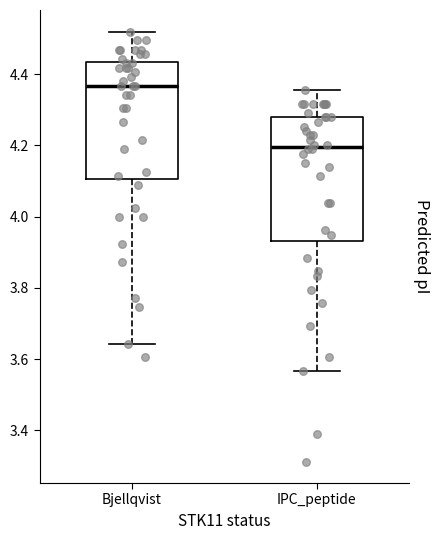

Reading left to right, transcribe this box plot: for each box, give where its median line is, the range the box spans, and where its two whiskers end, as read against the y-axis. The values are not printed on the chart, so give them approximately, as read against the axis.

Bjellqvist: median 4.36, box 4.10 to 4.44, whiskers 3.64 to 4.52
IPC_peptide: median 4.20, box 3.94 to 4.28, whiskers 3.56 to 4.36